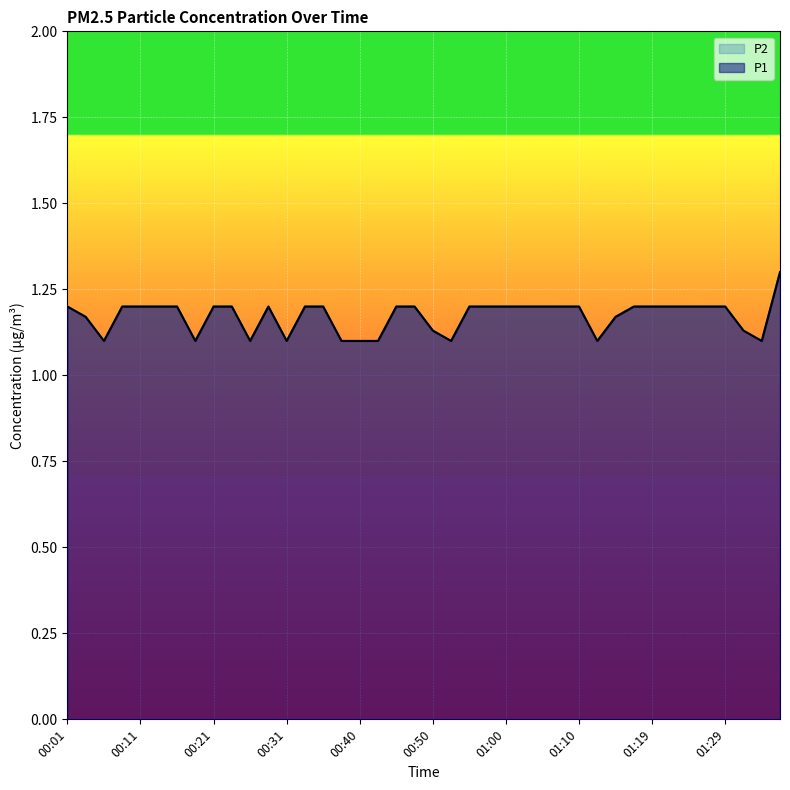

What is the average value of the P1 series?

1.2